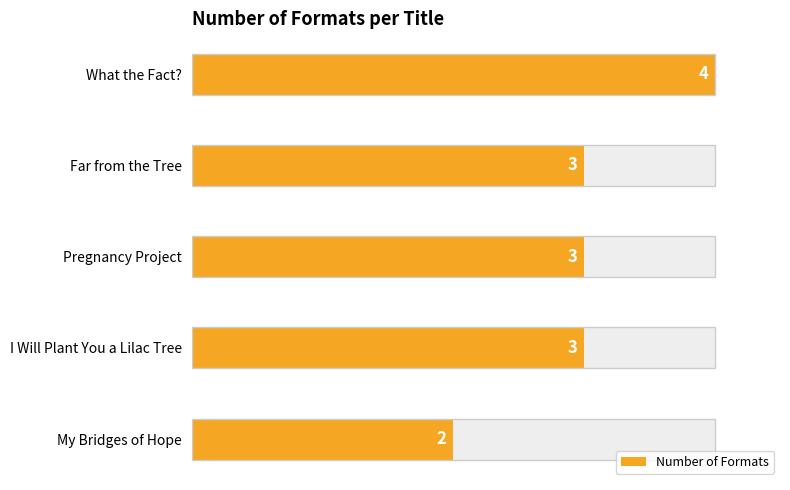

What is the average value?

3